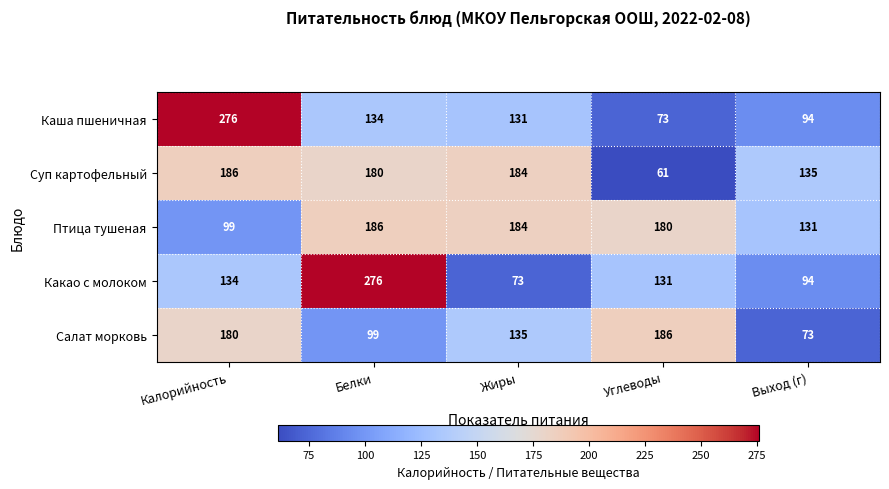

Reading left to right, list all the values displayed in this chart.

Каша пшеничная: Калорийность=276	Белки=134	Жиры=131	Углеводы=73	Выход (г)=94
Суп картофельный: Калорийность=186	Белки=180	Жиры=184	Углеводы=61	Выход (г)=135
Птица тушеная: Калорийность=99	Белки=186	Жиры=184	Углеводы=180	Выход (г)=131
Какао с молоком: Калорийность=134	Белки=276	Жиры=73	Углеводы=131	Выход (г)=94
Салат морковь: Калорийность=180	Белки=99	Жиры=135	Углеводы=186	Выход (г)=73